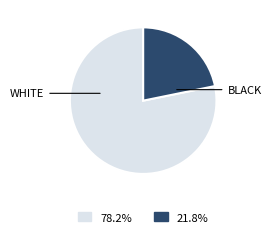

Which category has the biggest portion of the pie?

WHITE